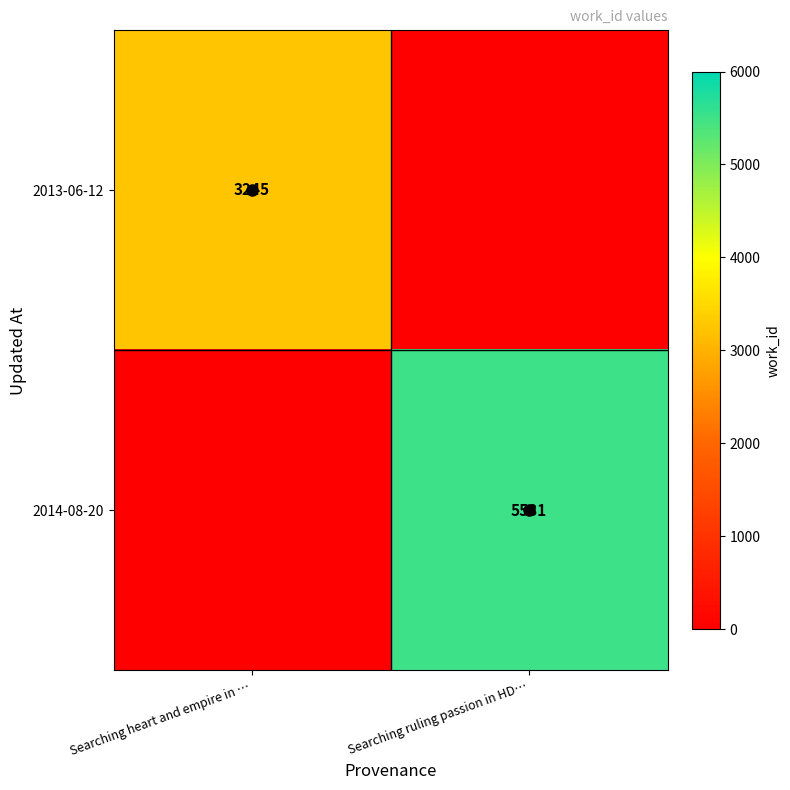

The value of 2013-06-12 at Searching heart and empire in … is 3245. True or false?

True